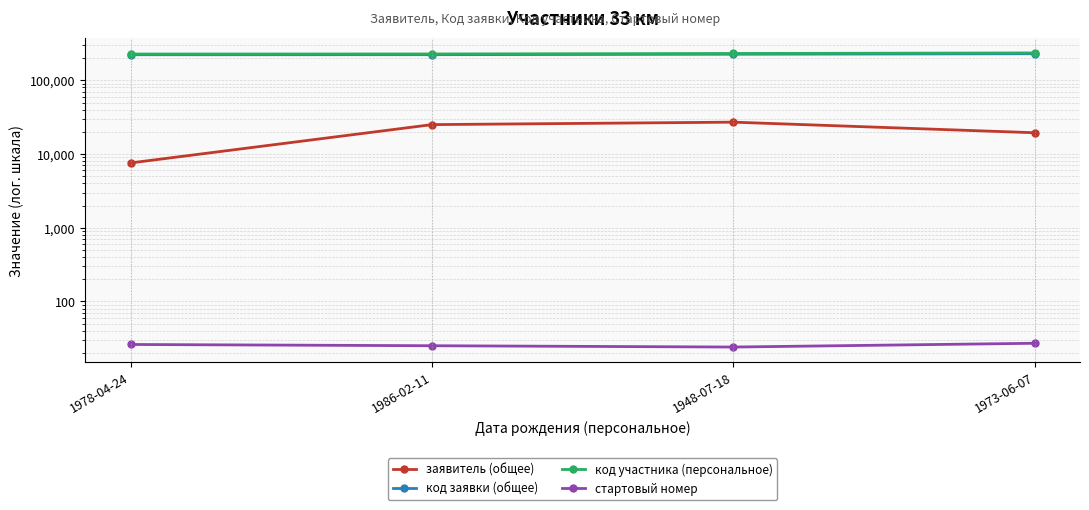

True or false: заявитель (общее) and стартовый номер cross at least once.

False